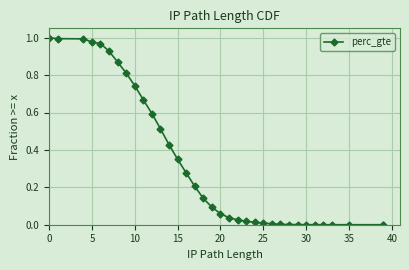

What is the sum of all values?

11.7